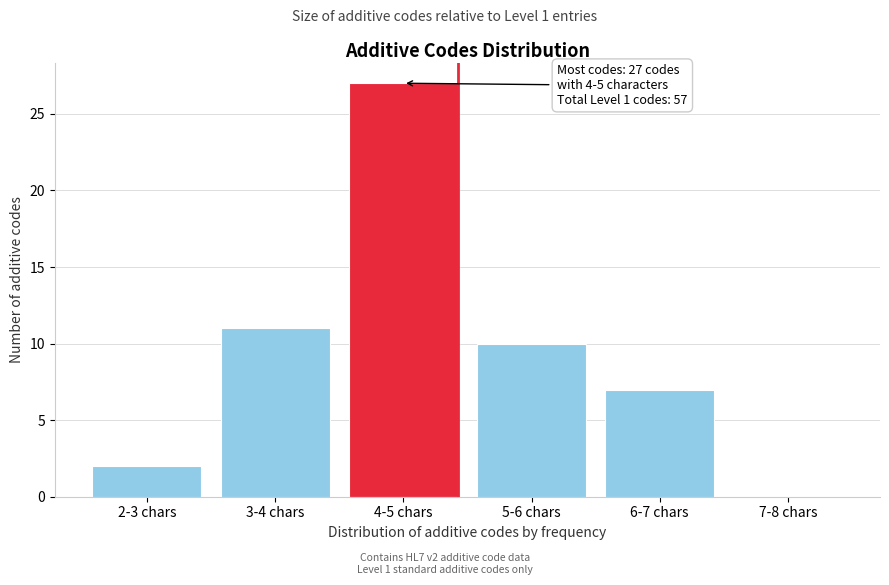

Reading right to left, what are all the values shown in this chart?

7-8 chars=0	6-7 chars=7	5-6 chars=10	4-5 chars=27	3-4 chars=11	2-3 chars=2